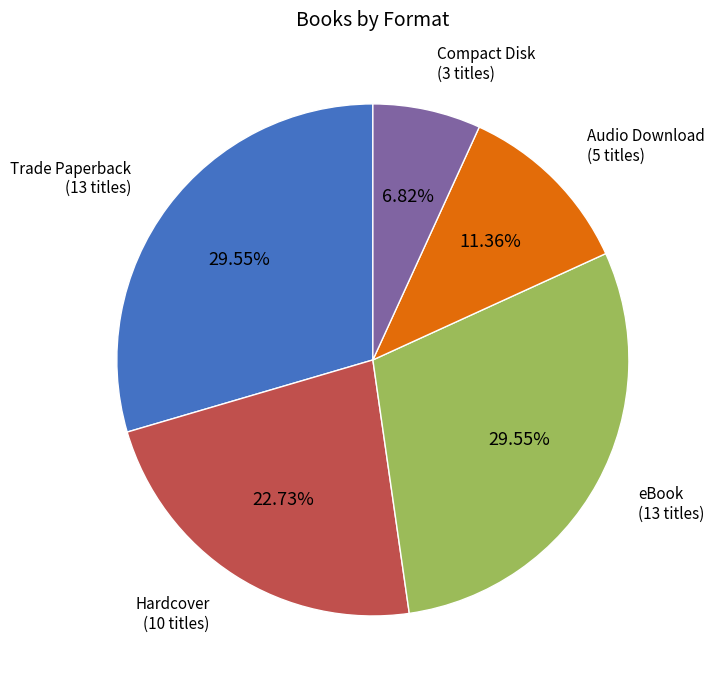

To the nearest percent, what is the average slice percentage?

20%